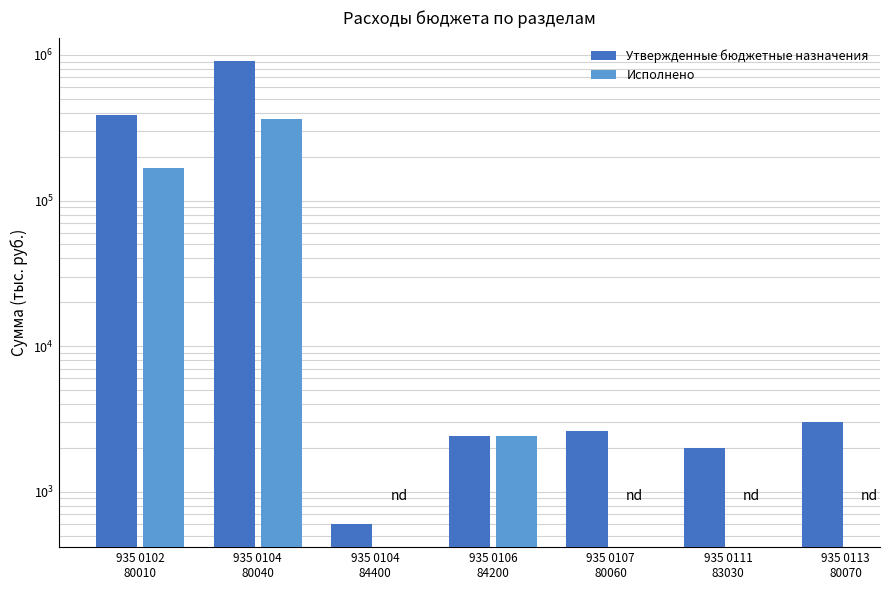

How many series are shown in this chart?

2